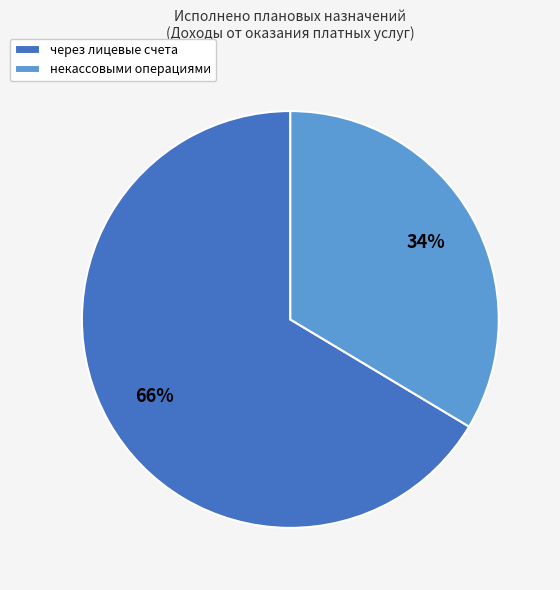

Is there a majority slice in this chart?

Yes